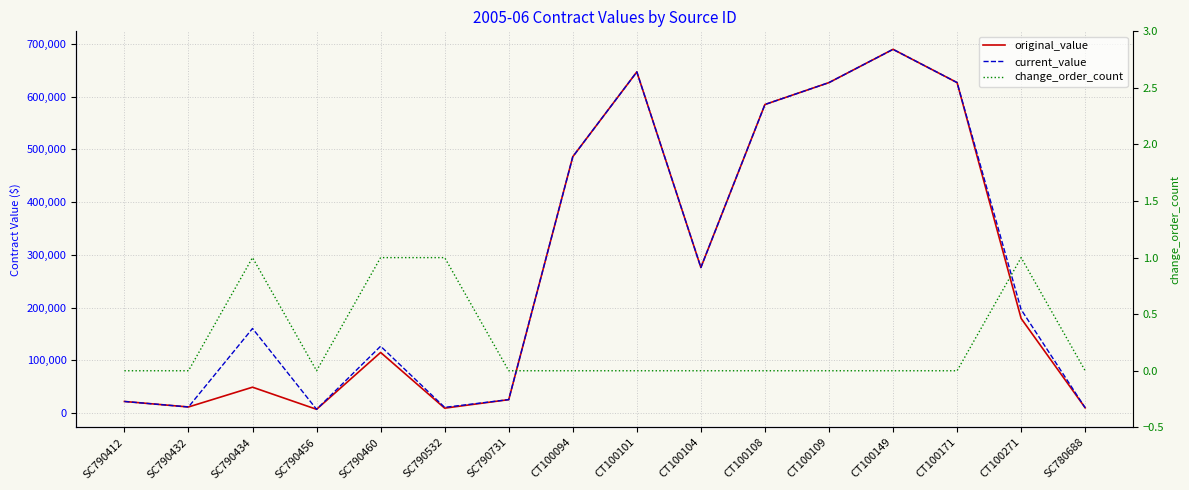

Reading left to right, what are all the values shown in this chart?

original_value: SC790412=22050.0	SC790432=11600.0	SC790434=49100.0	SC790456=7150.0	SC790460=114975.0	SC790532=9350.0	SC790731=25500.0	CT100094=486000.0	CT100101=646800.0	CT100104=276000.0	CT100108=585000.0	CT100109=626520.0	CT100149=689578.1	CT100171=626520.0	CT100271=179415.0	SC780688=10000.0
current_value: SC790412=22050.0	SC790432=11600.0	SC790434=160420.0	SC790456=7150.0	SC790460=126787.5	SC790532=10887.5	SC790731=25500.0	CT100094=486000.0	CT100101=646800.0	CT100104=276000.0	CT100108=585000.0	CT100109=626520.0	CT100149=689578.1	CT100171=626520.0	CT100271=196278.0	SC780688=10000.0
change_order_count: SC790412=0.0	SC790432=0.0	SC790434=1.0	SC790456=0.0	SC790460=1.0	SC790532=1.0	SC790731=0.0	CT100094=0.0	CT100101=0.0	CT100104=0.0	CT100108=0.0	CT100109=0.0	CT100149=0.0	CT100171=0.0	CT100271=1.0	SC780688=0.0